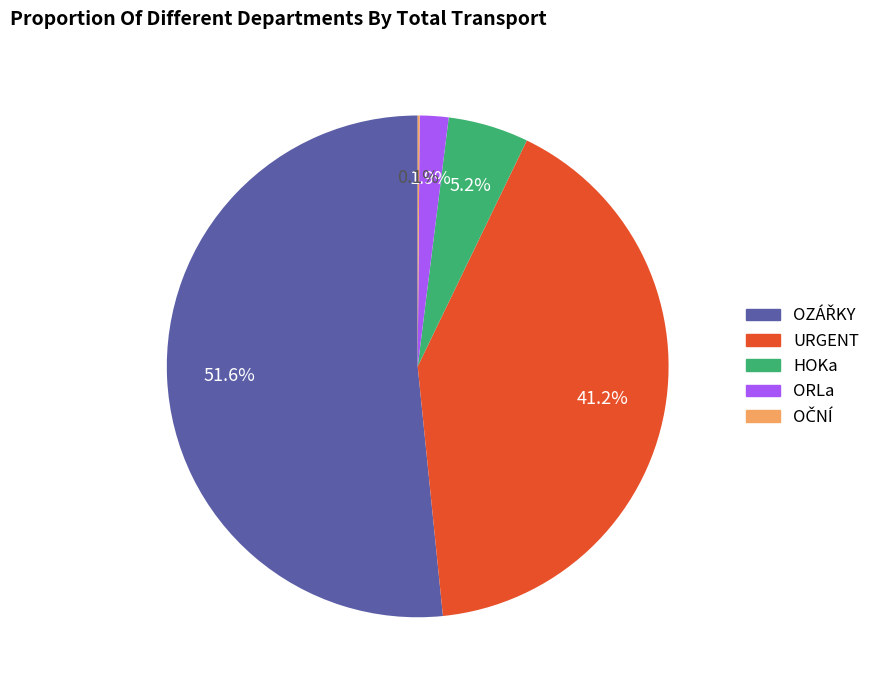

Is there a majority slice in this chart?

Yes